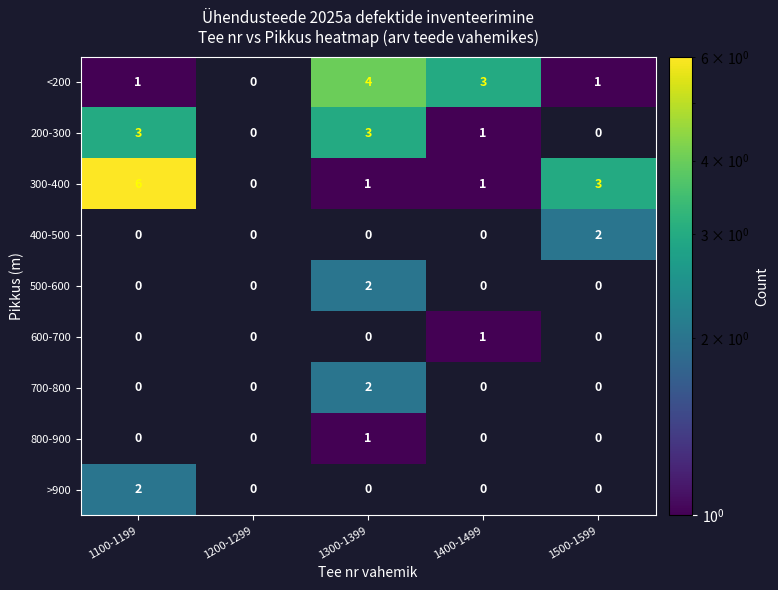

At how many categories does at least one series exceed 5?

1